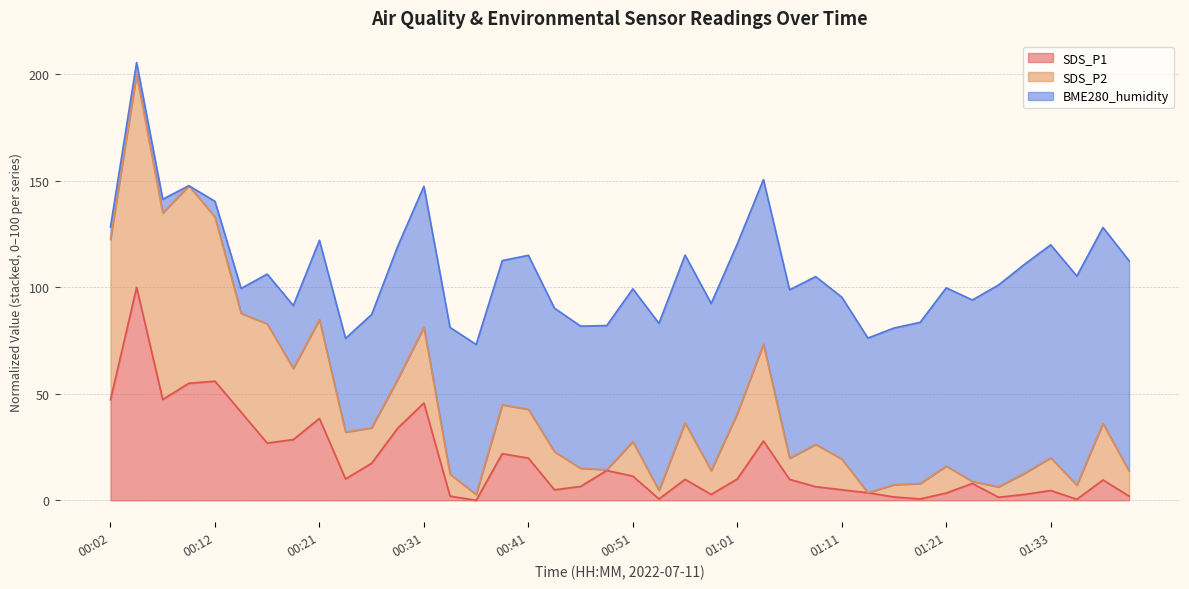

Between 01:13 and 01:38, which is larger?

01:38